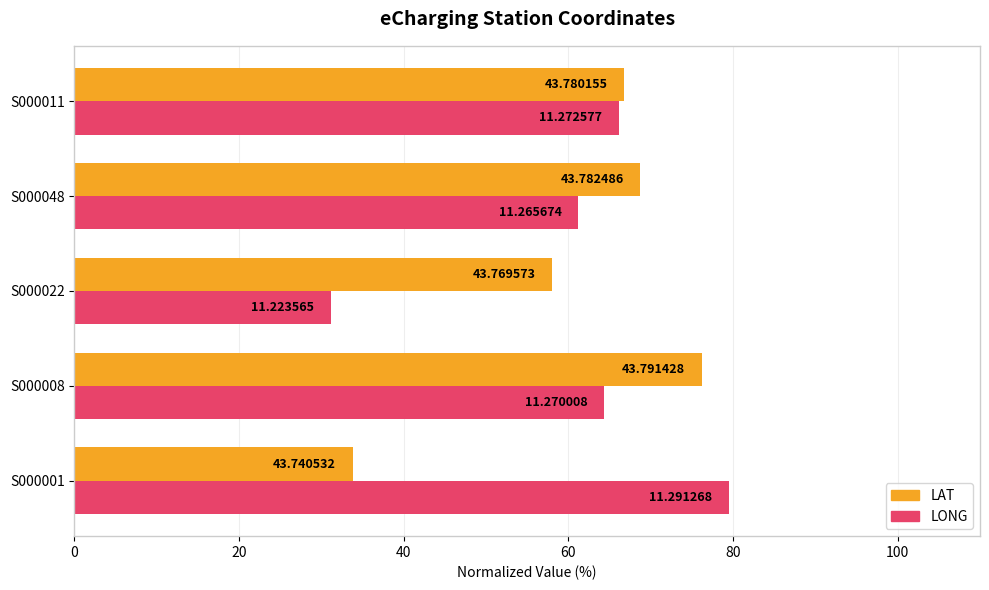

What are all the series names shown in the legend?

LAT, LONG